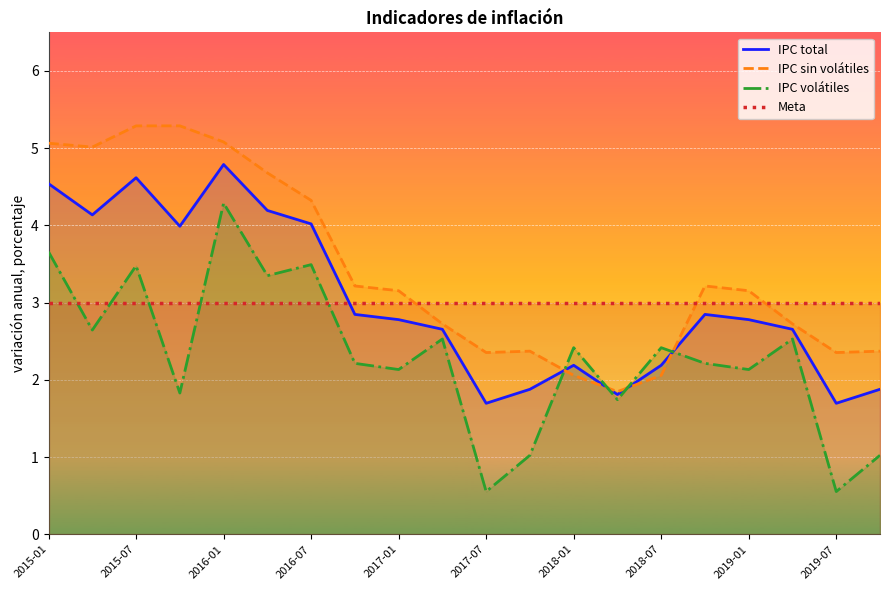

What is the sum of all IPC sin volátiles values?

68.3